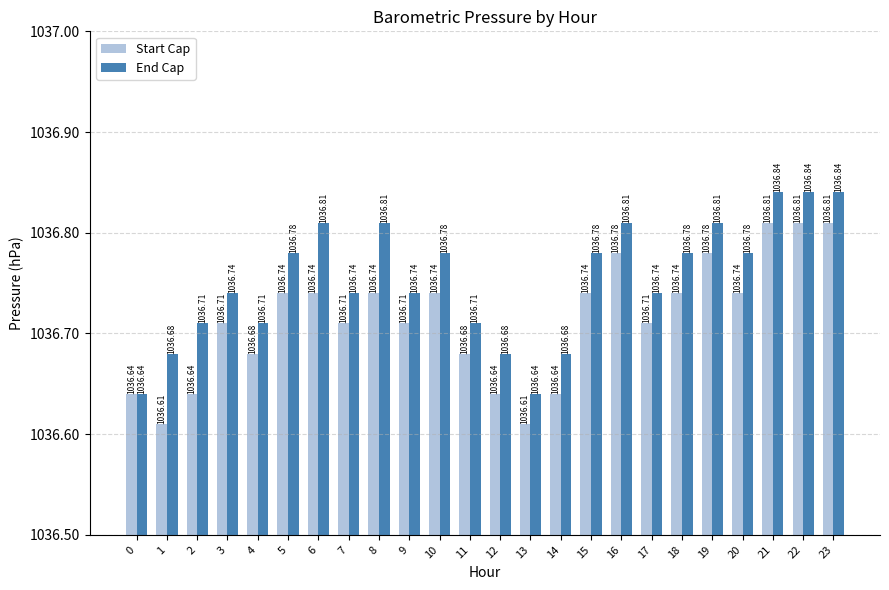

Rank the series at 2 from lowest to highest value.

Start Cap, End Cap